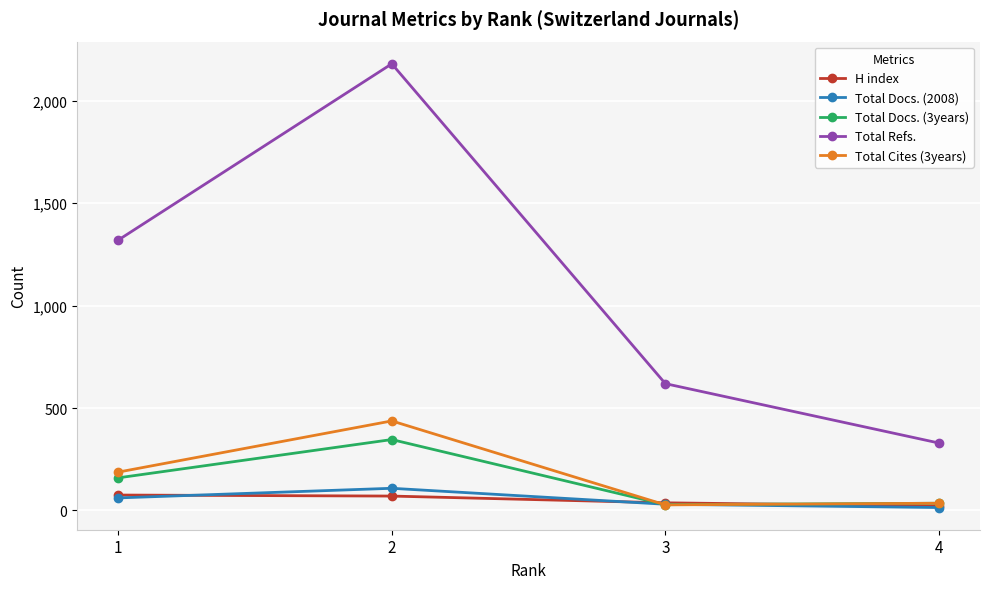

True or false: Total Docs. (2008) and Total Refs. intersect in this chart.

False